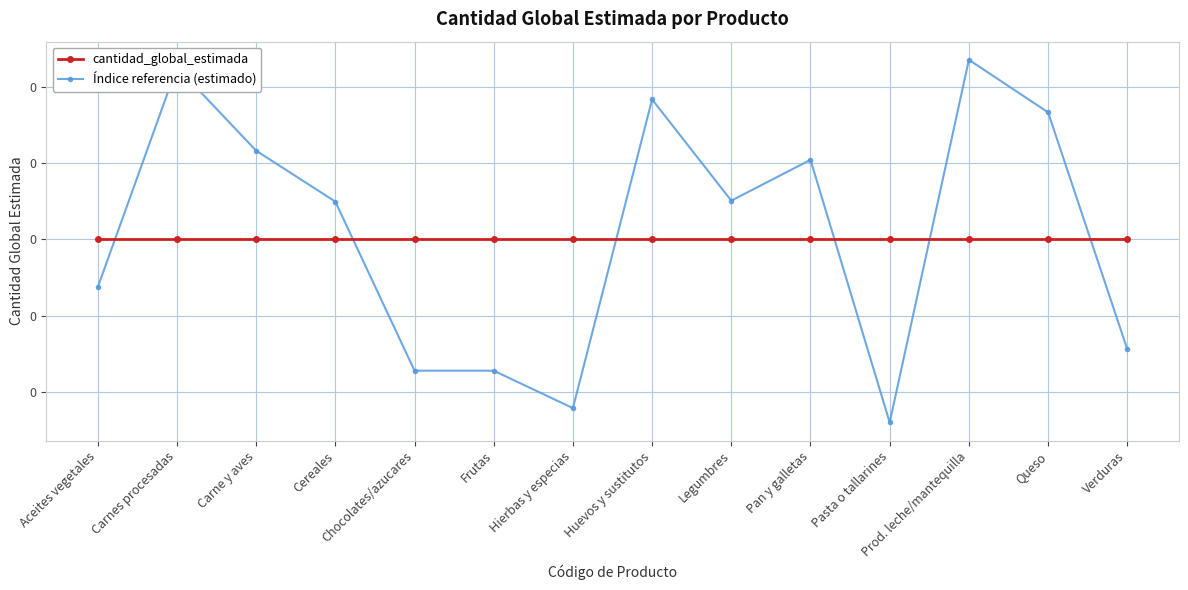

Where do cantidad_global_estimada and Índice referencia (estimado) first cross each other?

Aceites vegetales and Carnes procesadas